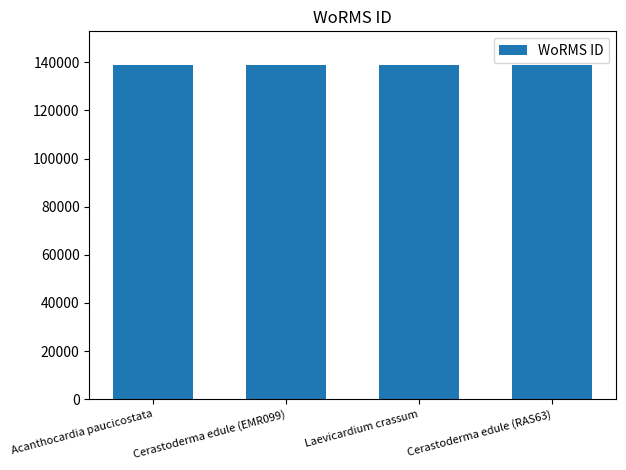

What is the sum of the values at Cerastoderma edule (EMR099) and Acanthocardia paucicostata?

277991